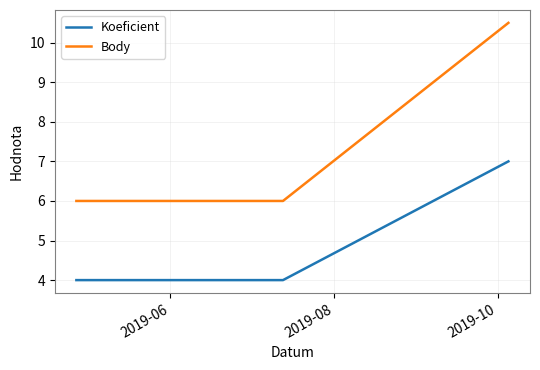

Which series has the largest total across all categories?

Body